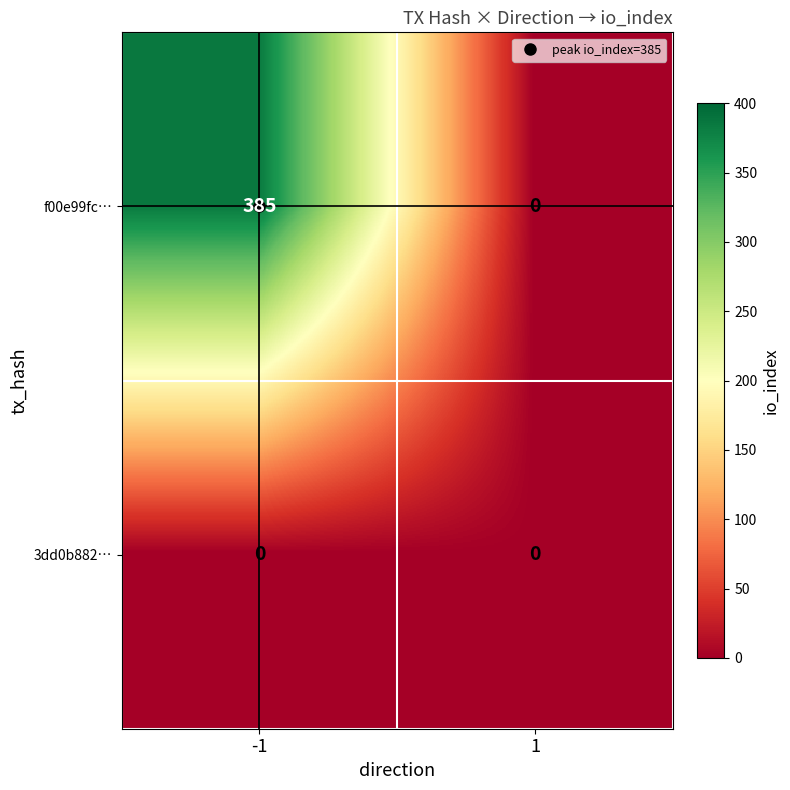

List the series in order of their peak value, lowest first.

3dd0b882…, f00e99fc…